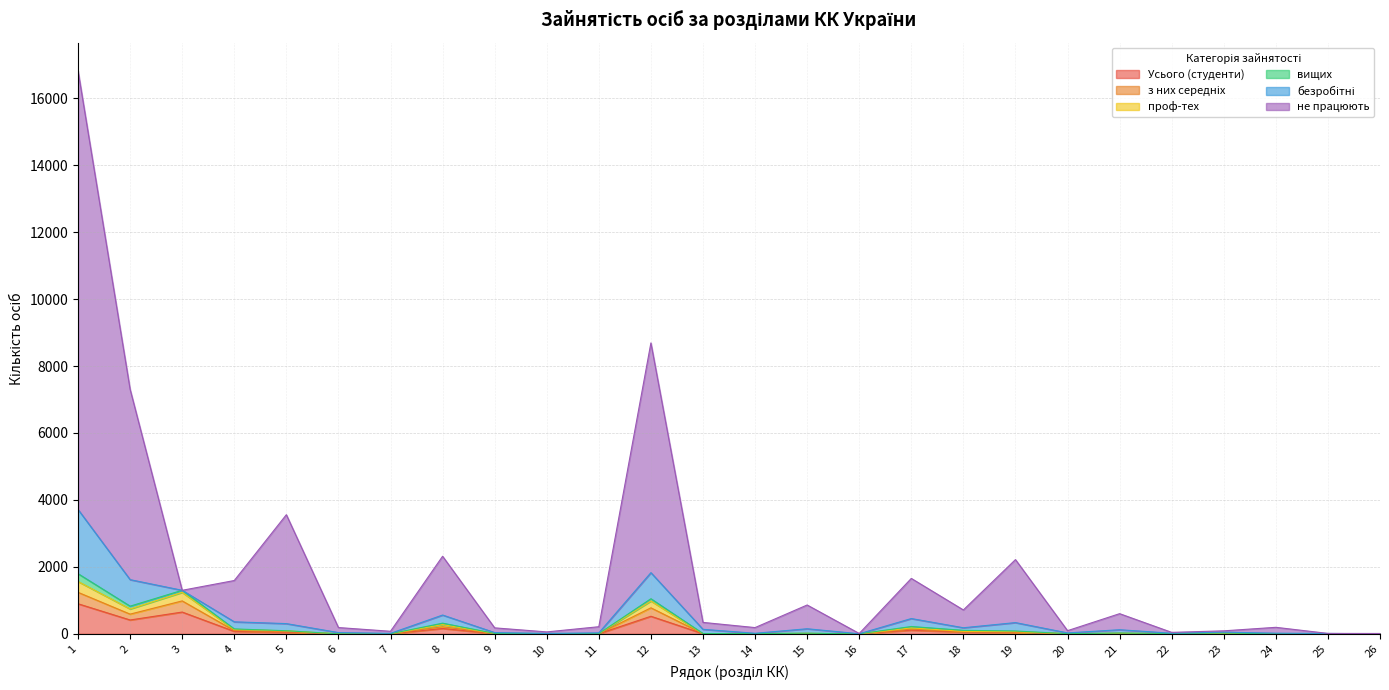

How many categories are shown in the chart?

26